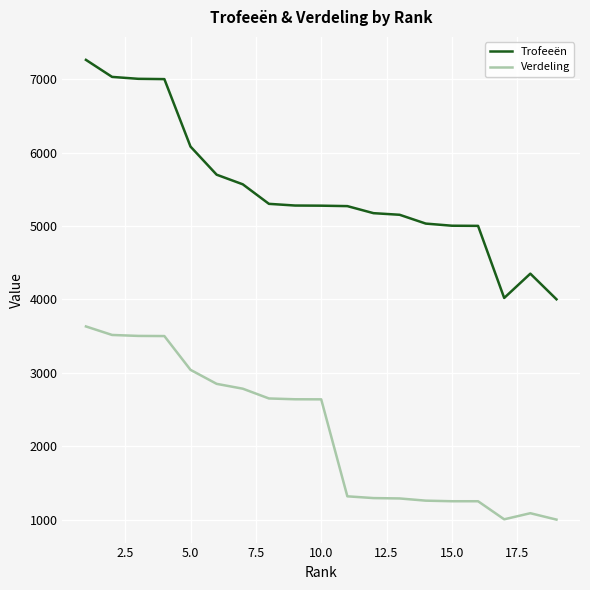

What is the difference between the maximum and minimum values in the Verdeling series?

2631